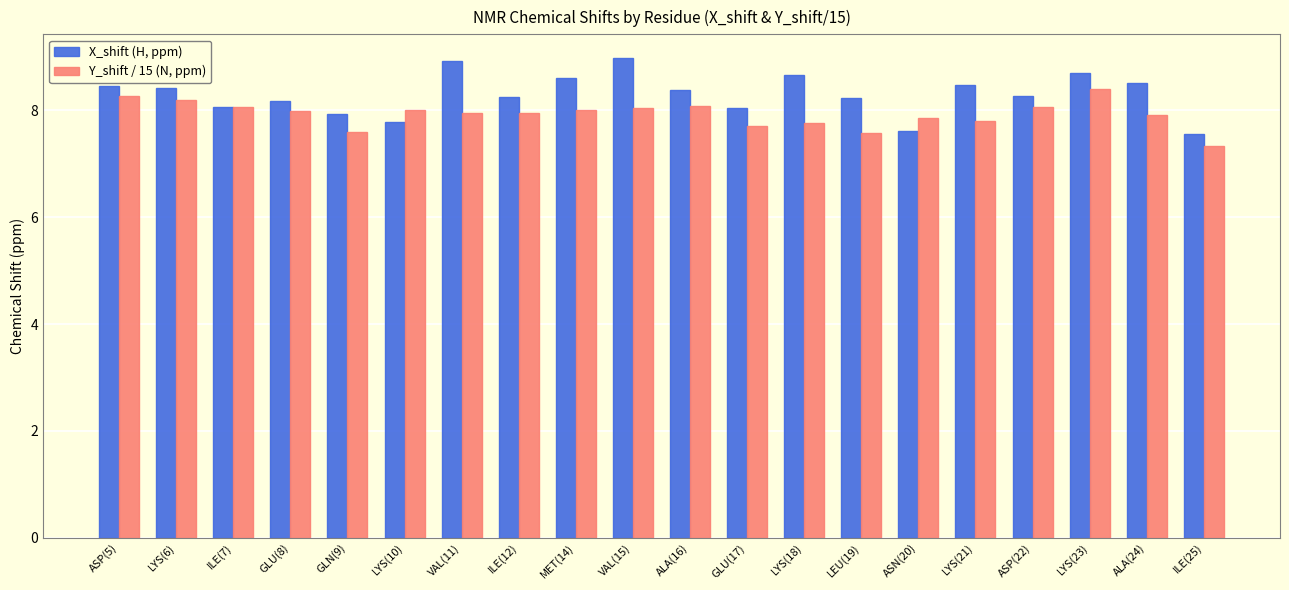

Is it true that X_shift (H, ppm) equals 14.4 at ASP(5)?

False